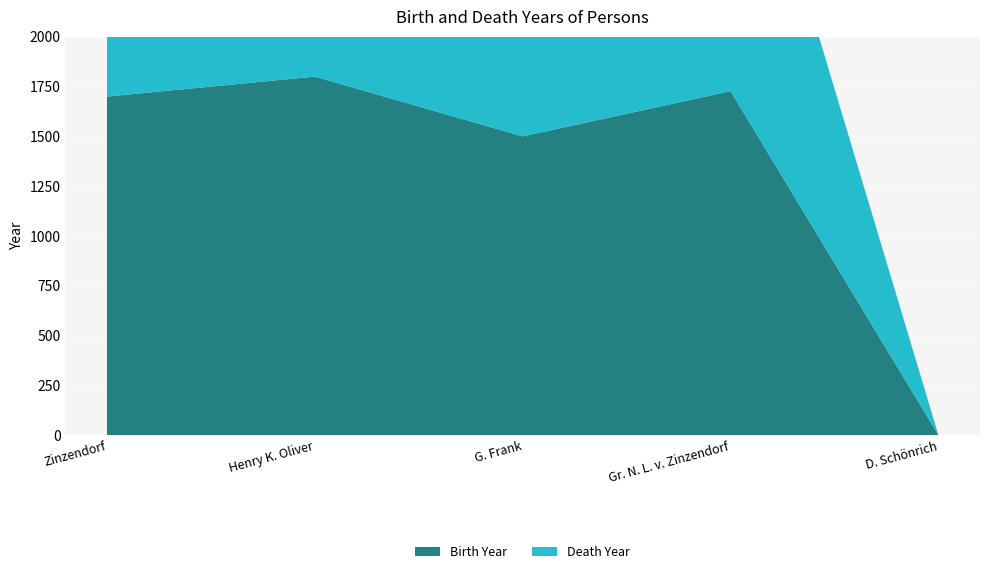

Reading left to right, extract all data points from this chart.

Birth Year: 1700	1800	1500	1727	0
Death Year: 1760	1885	1570	1752	0